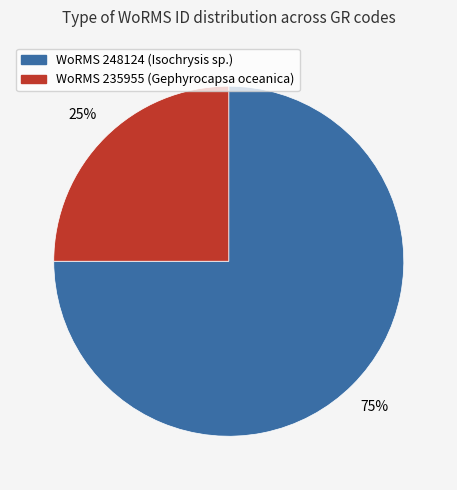

What is the ratio of the value at WoRMS 248124 (Isochrysis sp.) to the value at WoRMS 235955 (Gephyrocapsa oceanica)?

3.0